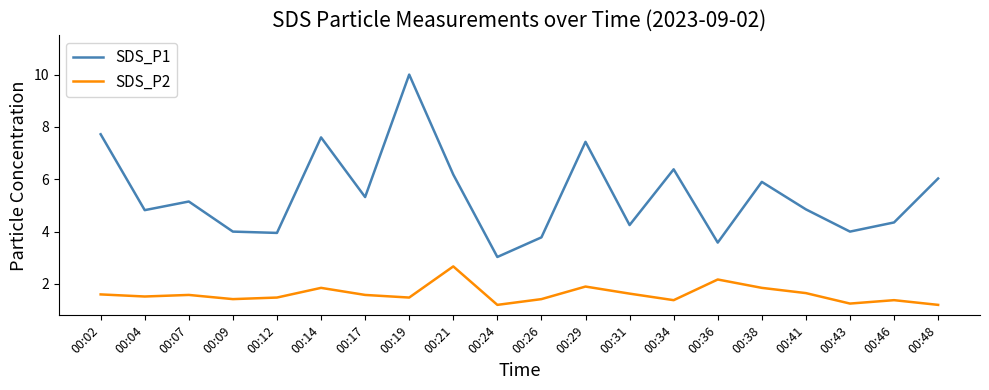

Is the value of SDS_P2 at 00:09 greater than the value of SDS_P1 at 00:14?

No